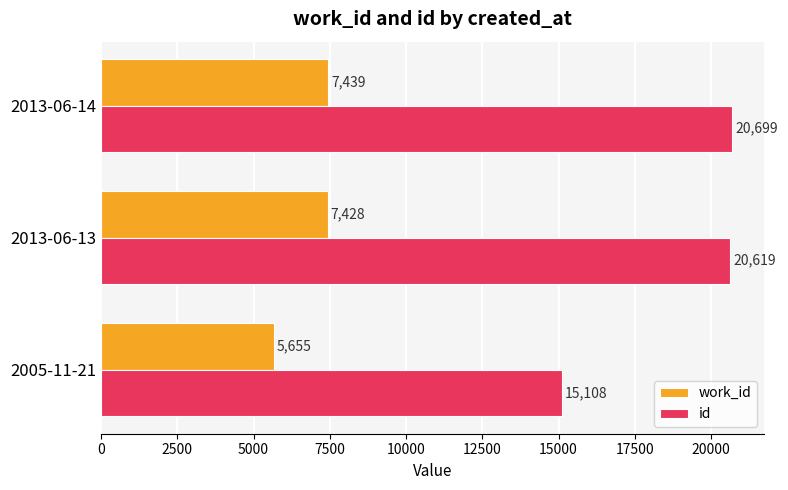

What is the minimum value shown in the chart?

5655